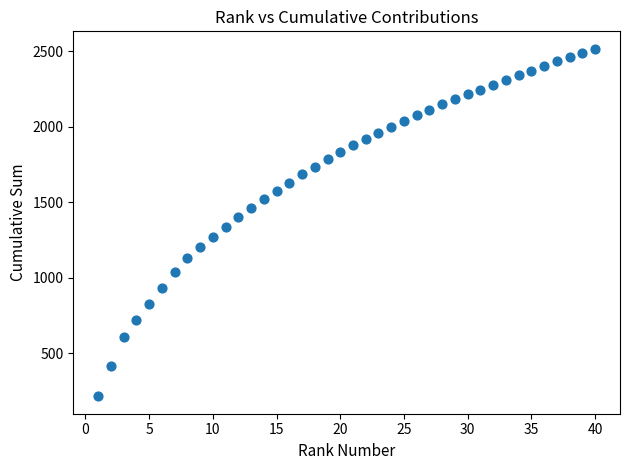

What is the range of X values (max minus min)?

39